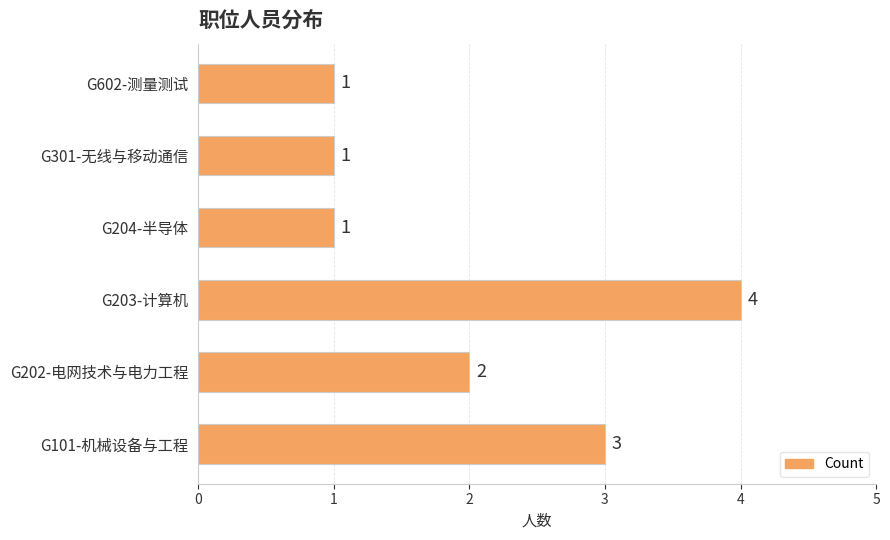

How many values are between 1 and 3?

5